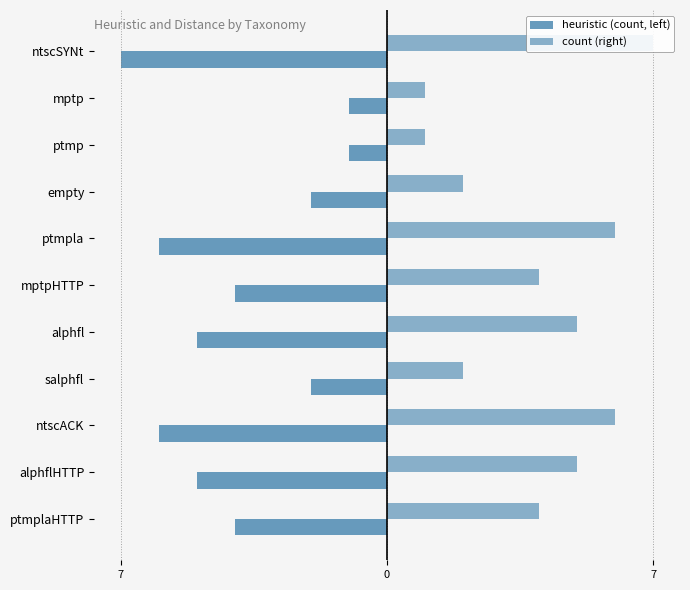

What is the sum of all heuristic (count, left) values?

-43